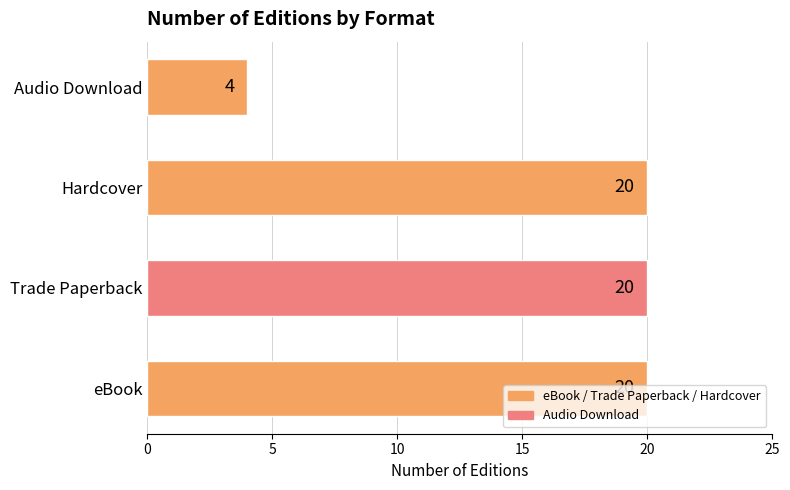

Is it true that the value at eBook is 12?

False